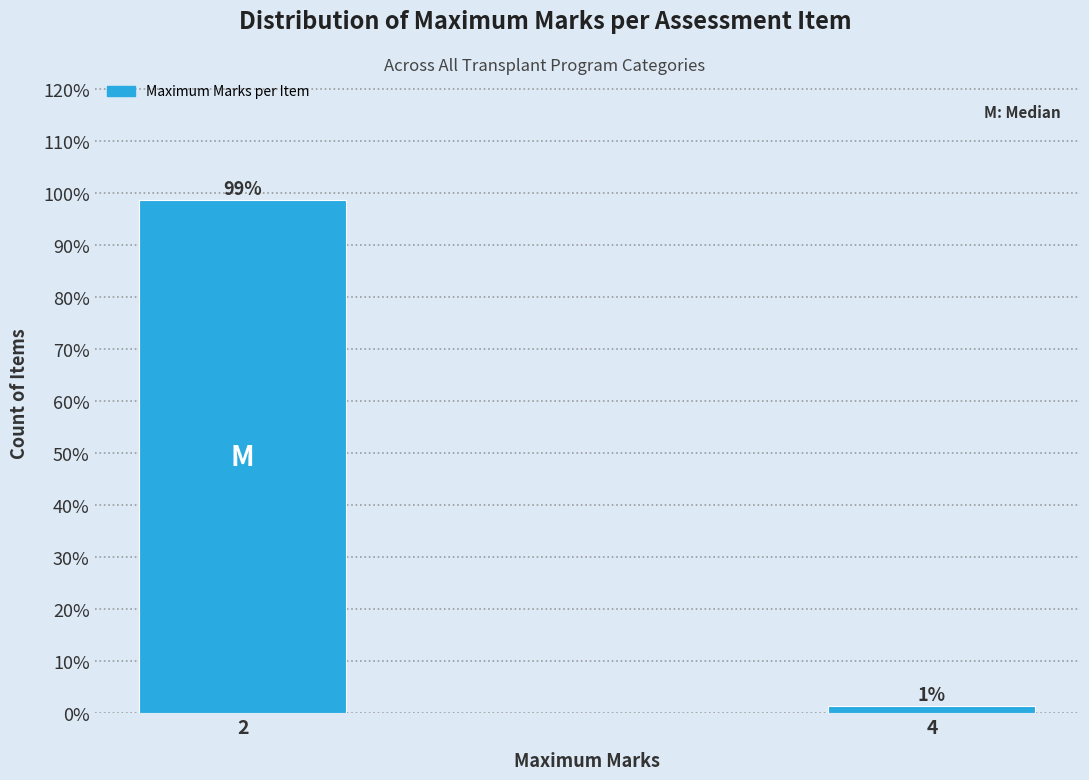

Read the value at 2.

98.6